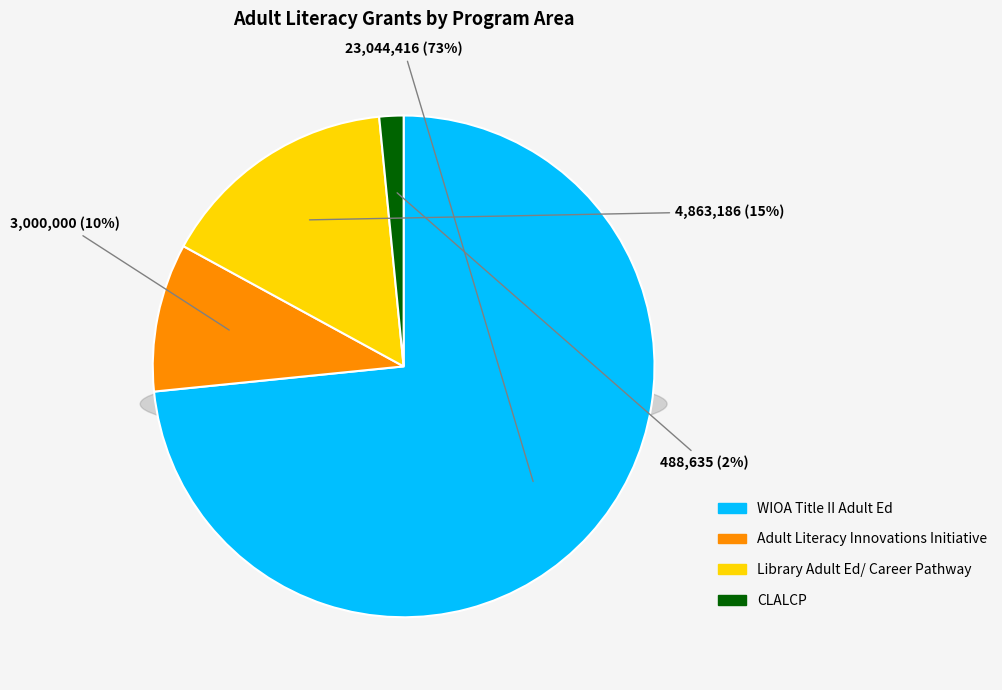

How many segments does this pie chart have?

4